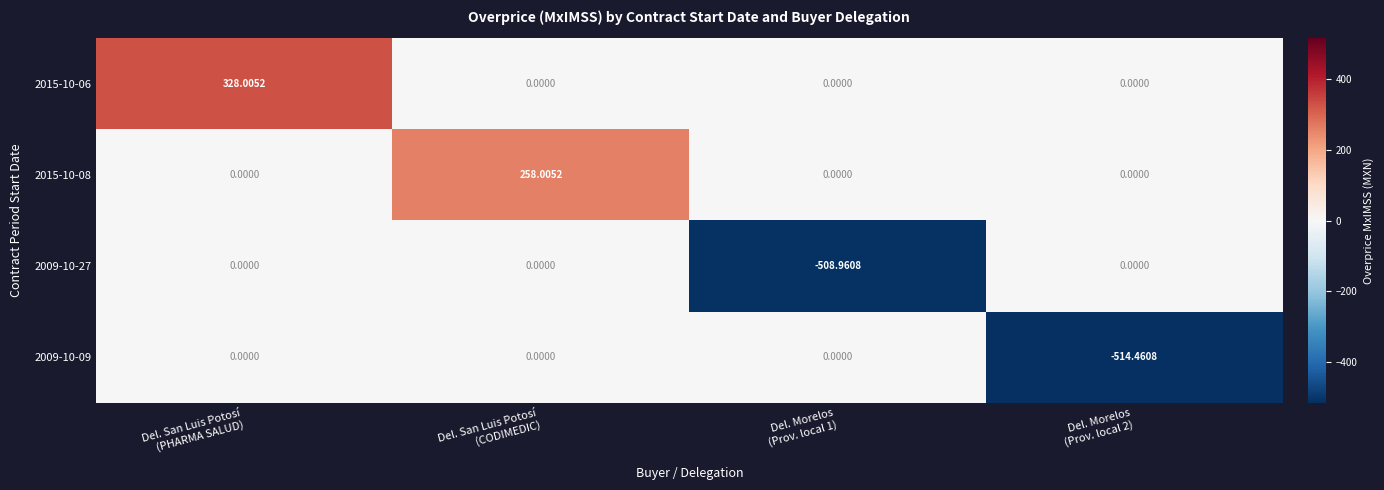

How many data points does each series have?

4